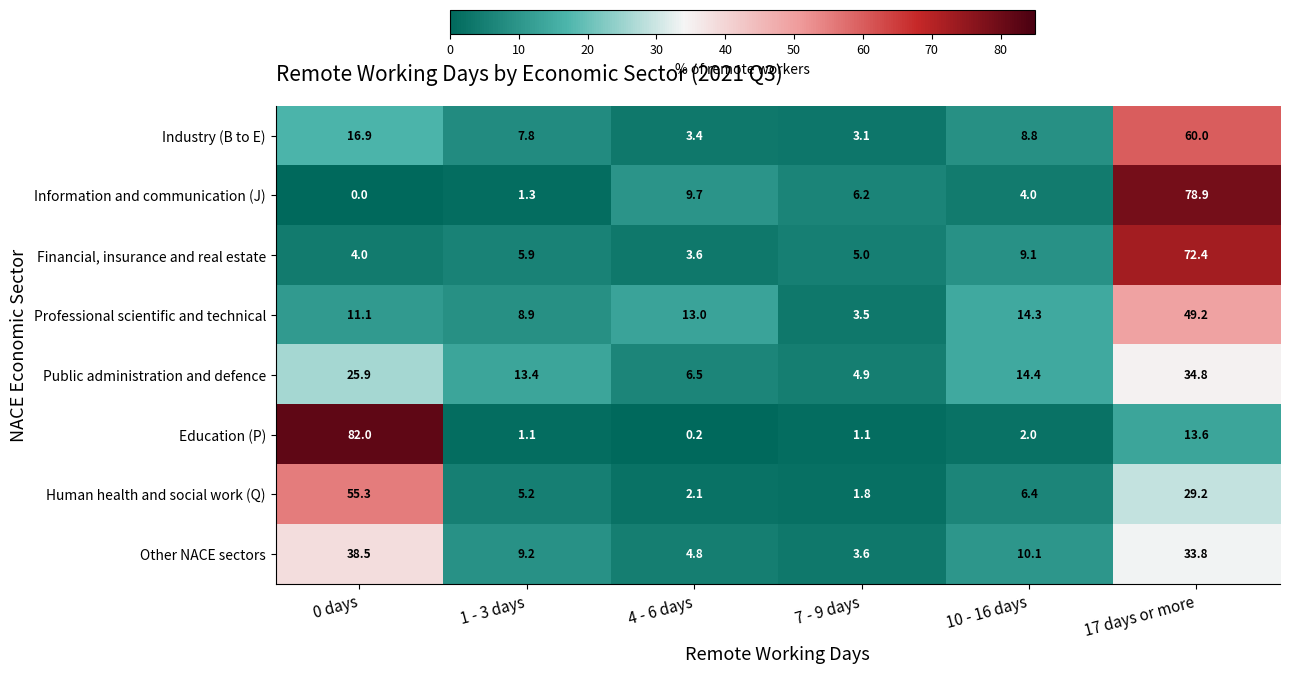

True or false: Information and communication (J) has a value of 33.0 at 0 days.

False